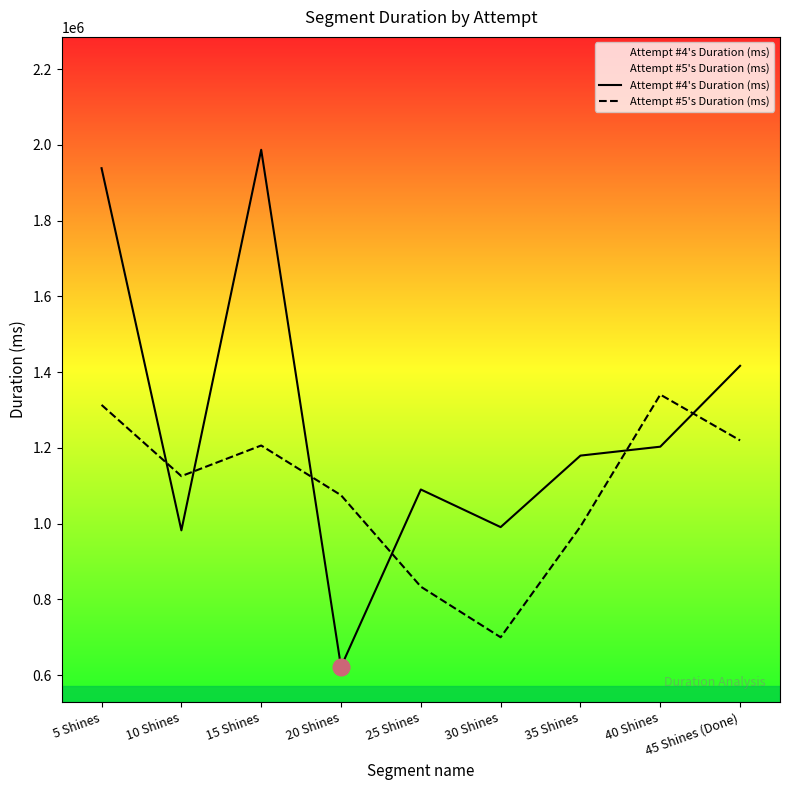

Reading left to right, transcribe all the data shown in this chart.

Attempt #4's Duration (ms): 1938583	982294	1987226	621788	1090184	990867	1179685	1203210	1416706
Attempt #5's Duration (ms): 1313516	1125450	1206351	1075079	833591	699962	992349	1340775	1219796